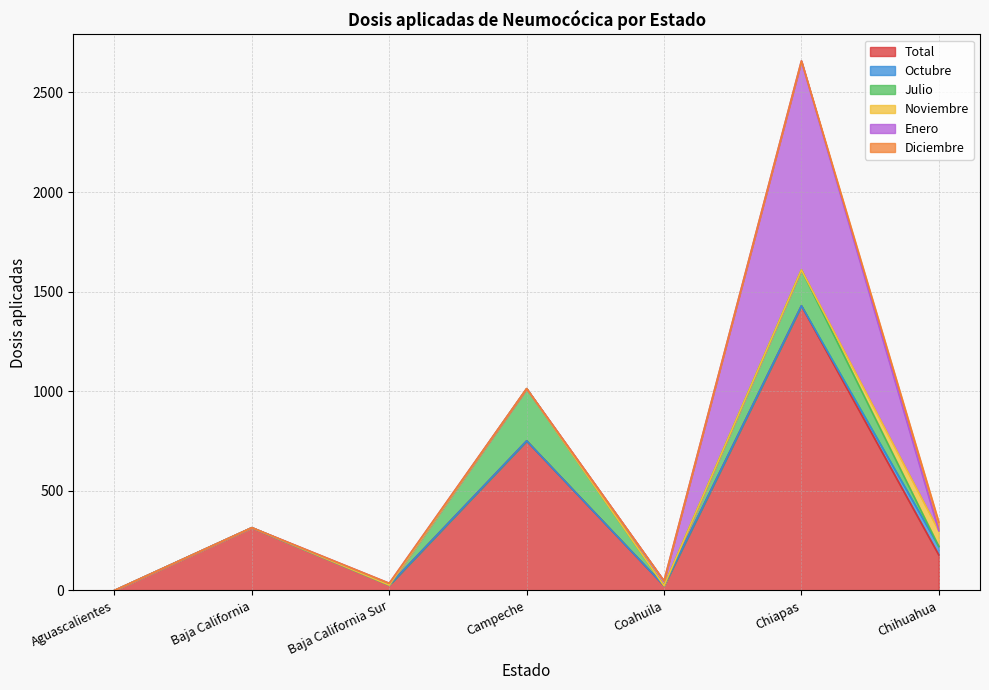

Between Aguascalientes and Baja California, which series saw the biggest shift?

Total